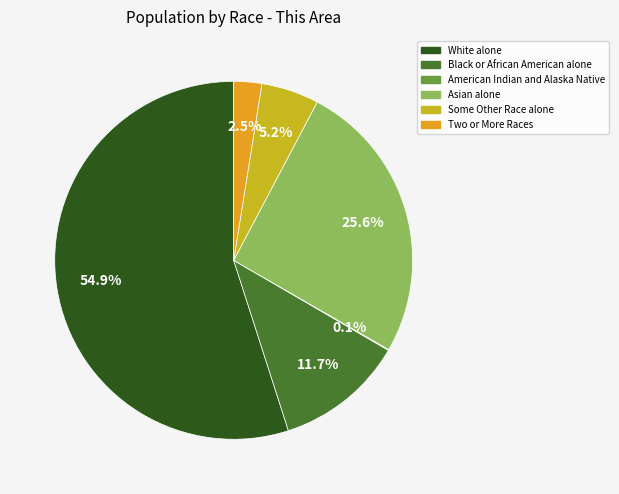

What is the largest slice in the pie chart?

White alone